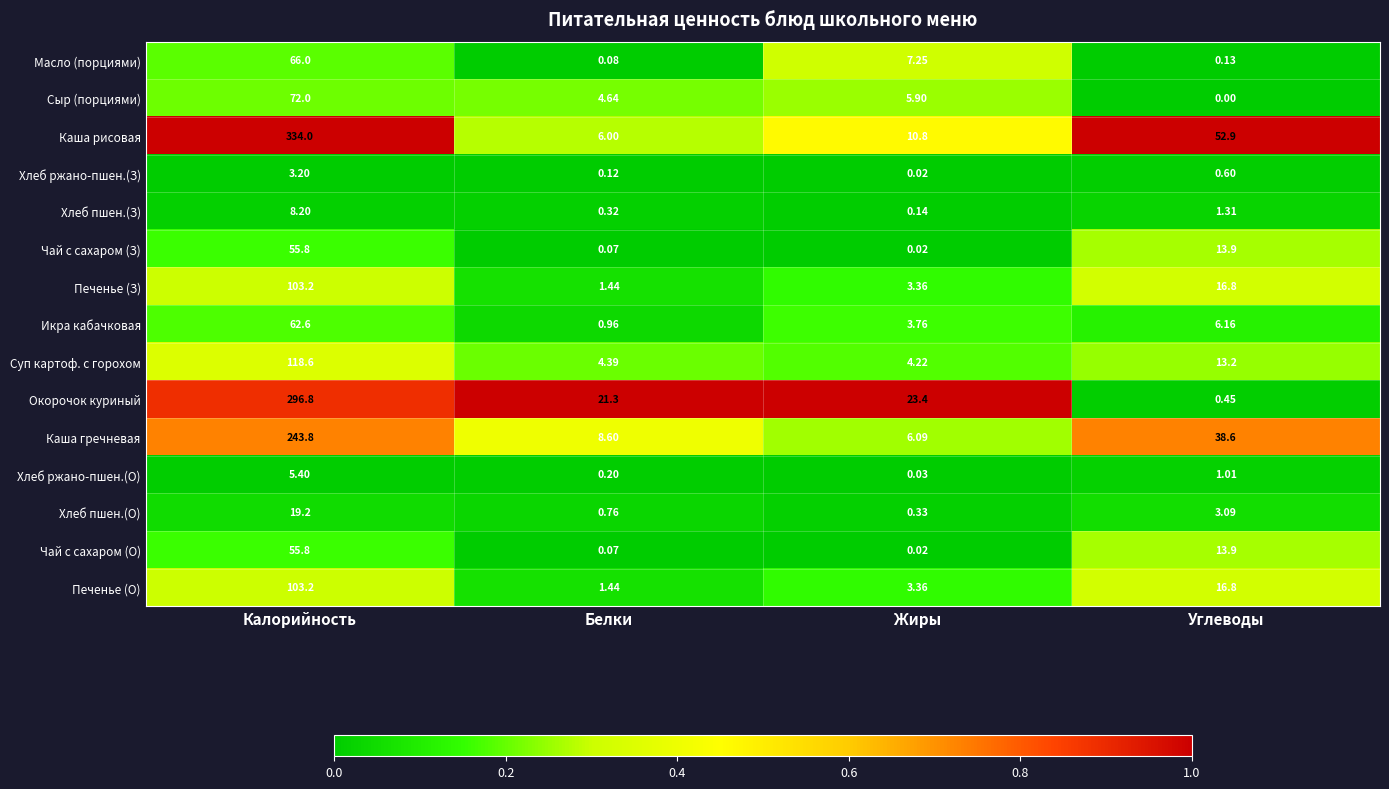

At which label does Окорочок куриный reach its peak?

Калорийность